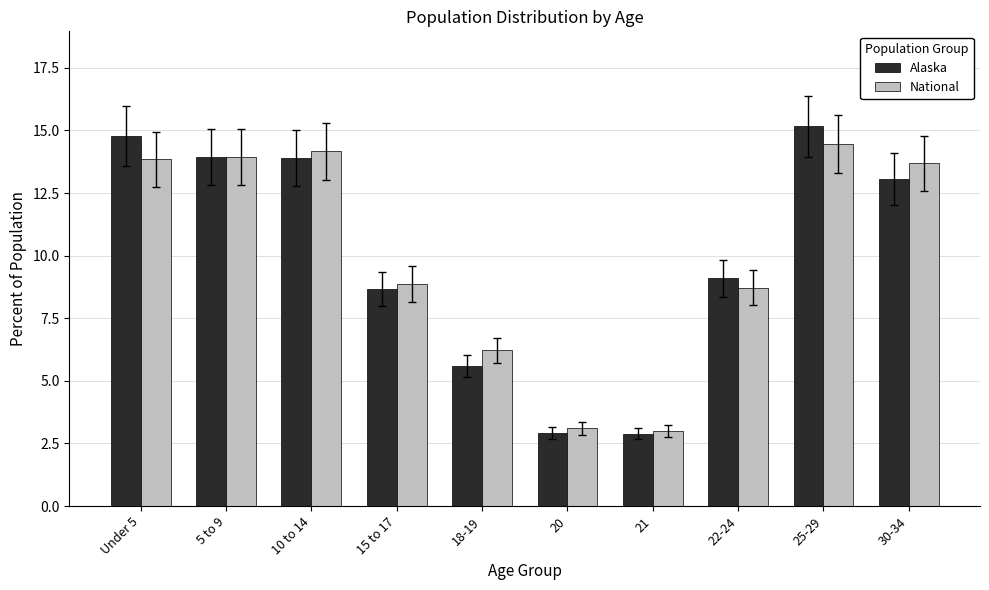

The value of Alaska at 22-24 is 9.1. True or false?

True